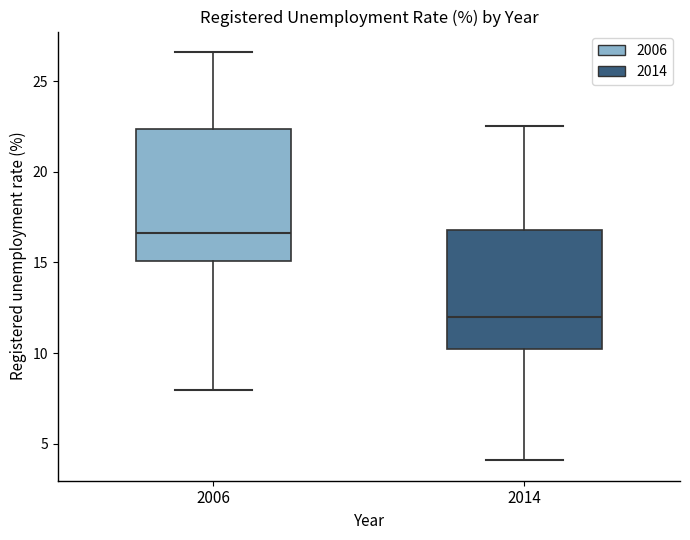

Which box has the lowest median line?

2014